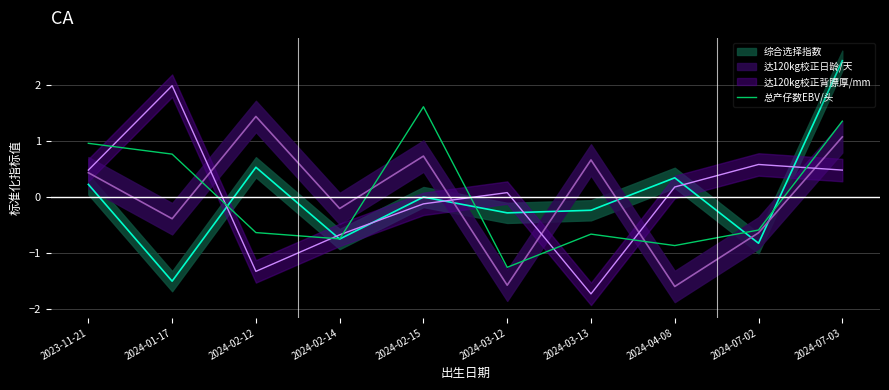

Reading right to left, transcribe all the data shown in this chart.

2024-07-03=1.4	2024-07-02=-0.6	2024-04-08=-0.9	2024-03-13=-0.7	2024-03-12=-1.2	2024-02-15=1.6	2024-02-14=-0.7	2024-02-12=-0.6	2024-01-17=0.8	2023-11-21=1.0